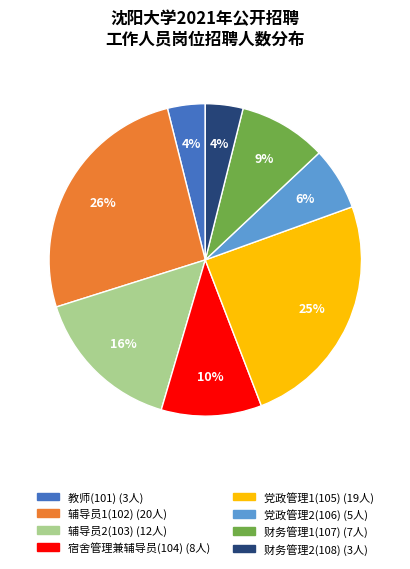

Between 辅导员1(102) and 辅导员2(103), which is larger?

辅导员1(102)